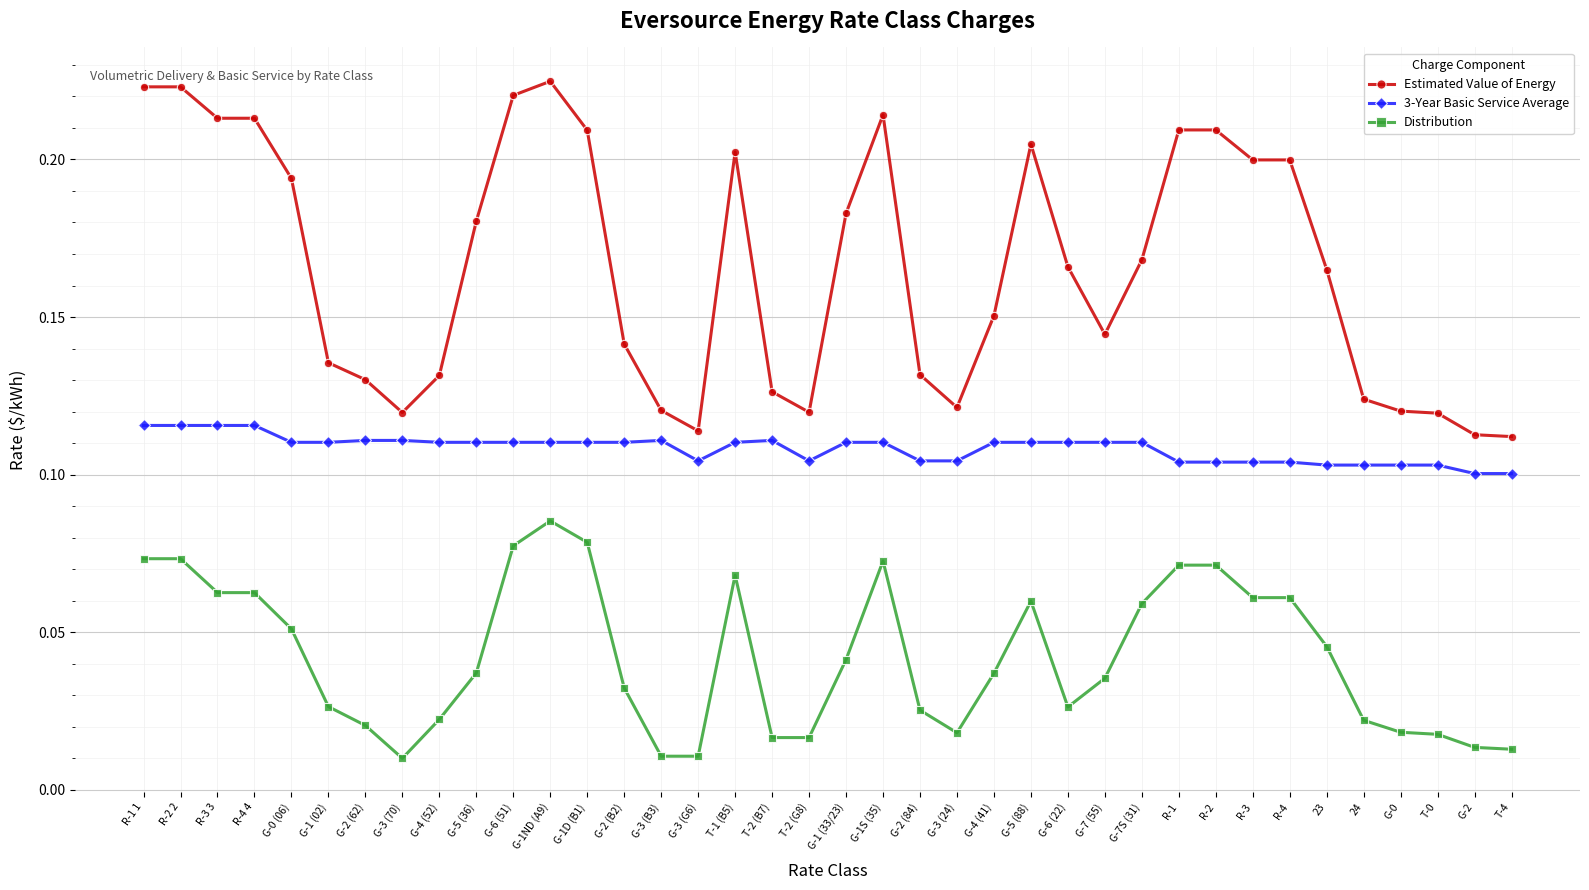

Which series changed the most between G-0 (06) and G-2 (B2)?

Estimated Value of Energy